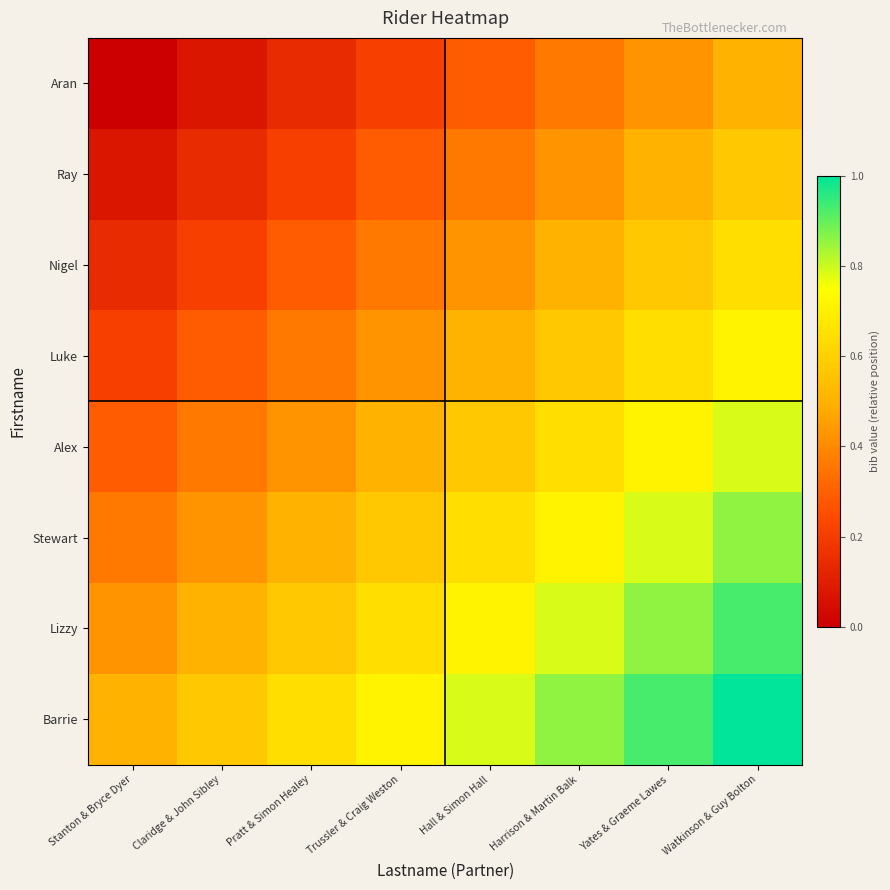

What is the difference between the highest and lowest values at Harrison & Martin Balk?

0.5